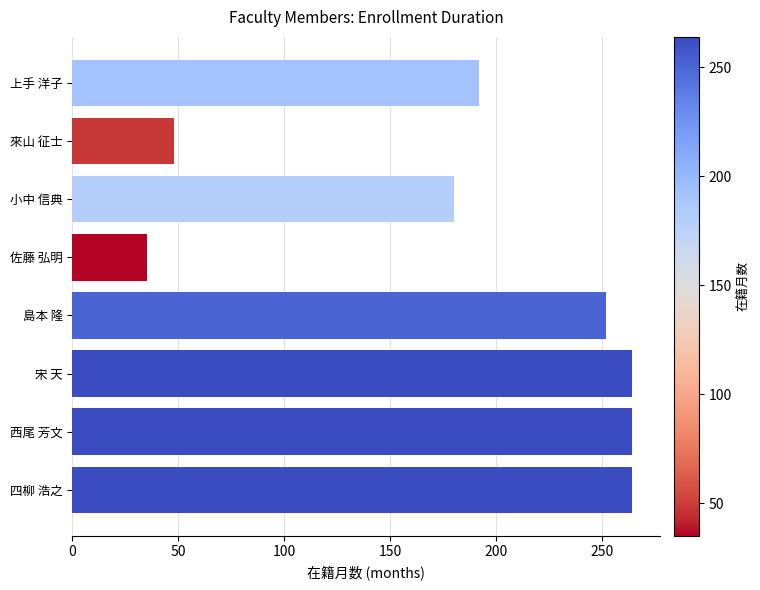

At which label is the value closest to 149?

小中 信典